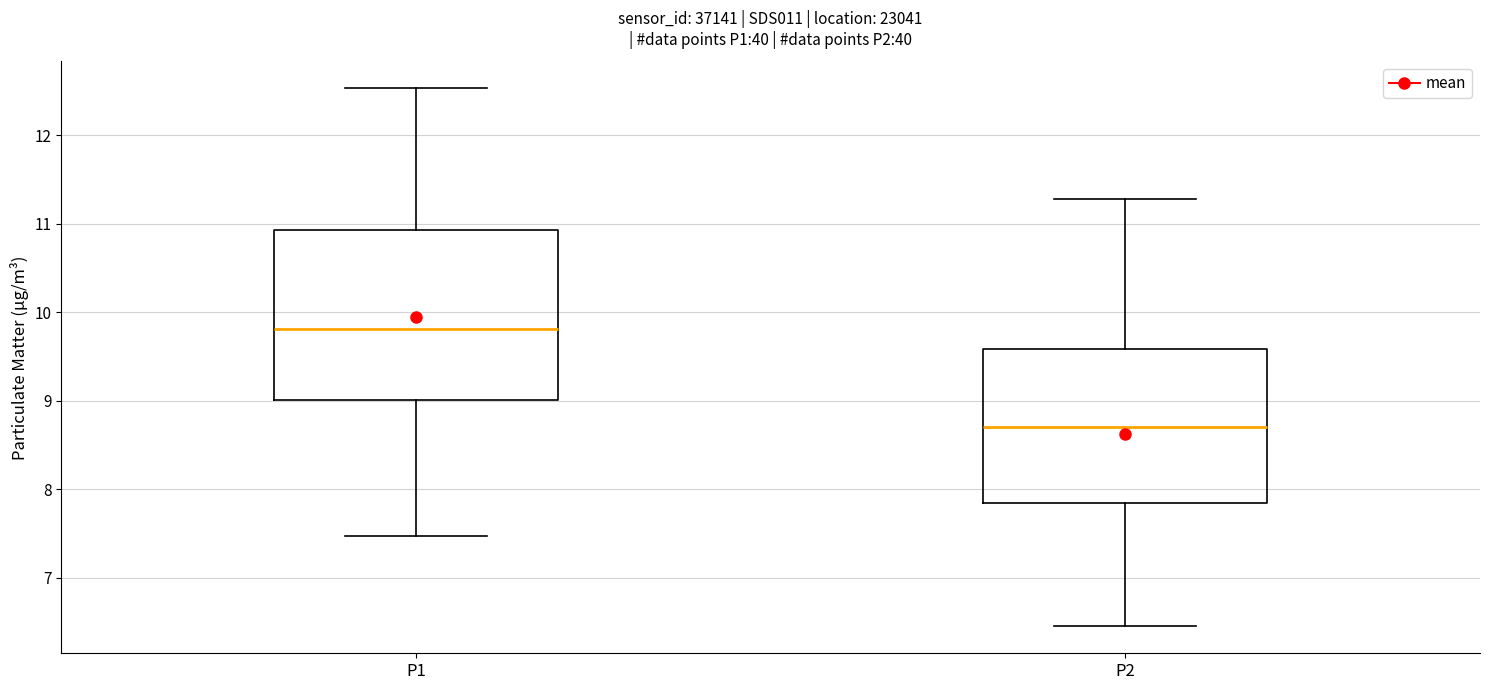

Where does the lower whisker of the box for P1 end on the y-axis? The values are not printed on the chart, so give them approximately, as read against the axis.

7.5